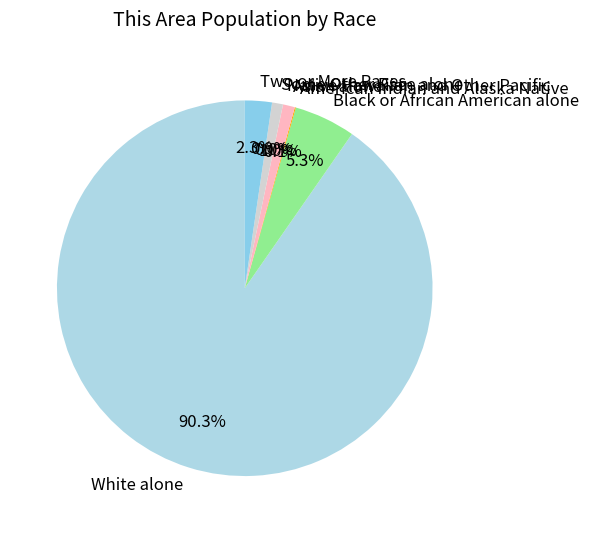

Is it true that American Indian and Alaska Native is 1% of the pie?

False